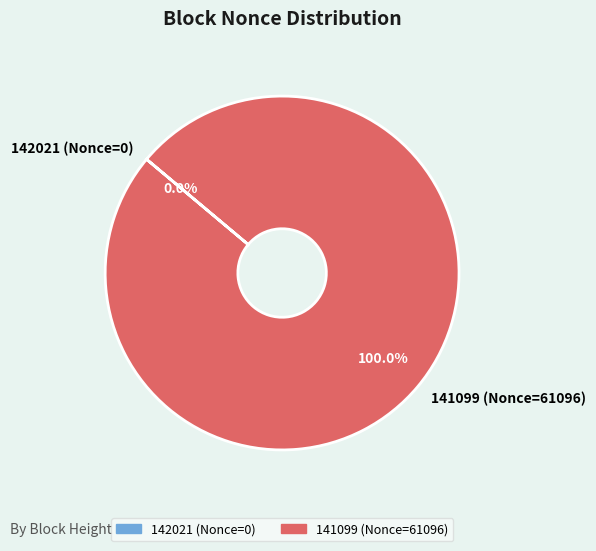

To the nearest percent, what is the difference between the largest and smallest slice percentages?

100%